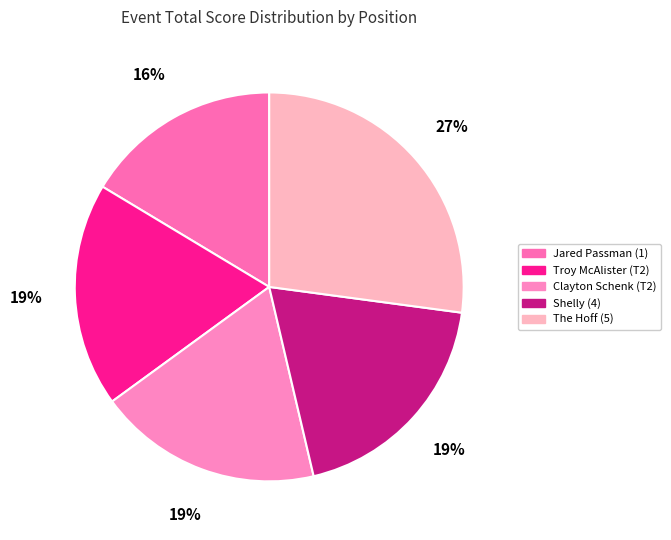

Combined, what portion of the pie is Clayton Schenk (T2) and The Hoff (5)?

45.8%